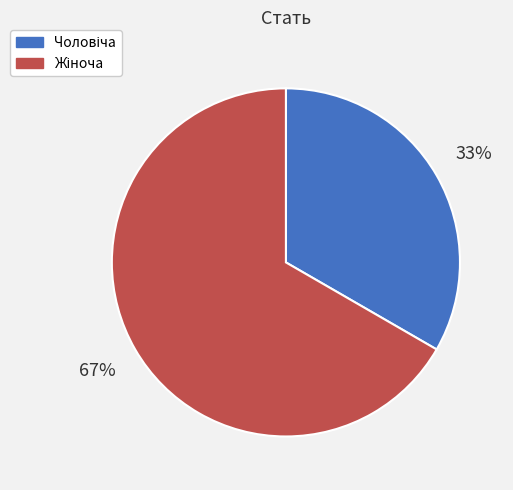

To the nearest percent, what is the average slice percentage?

50%